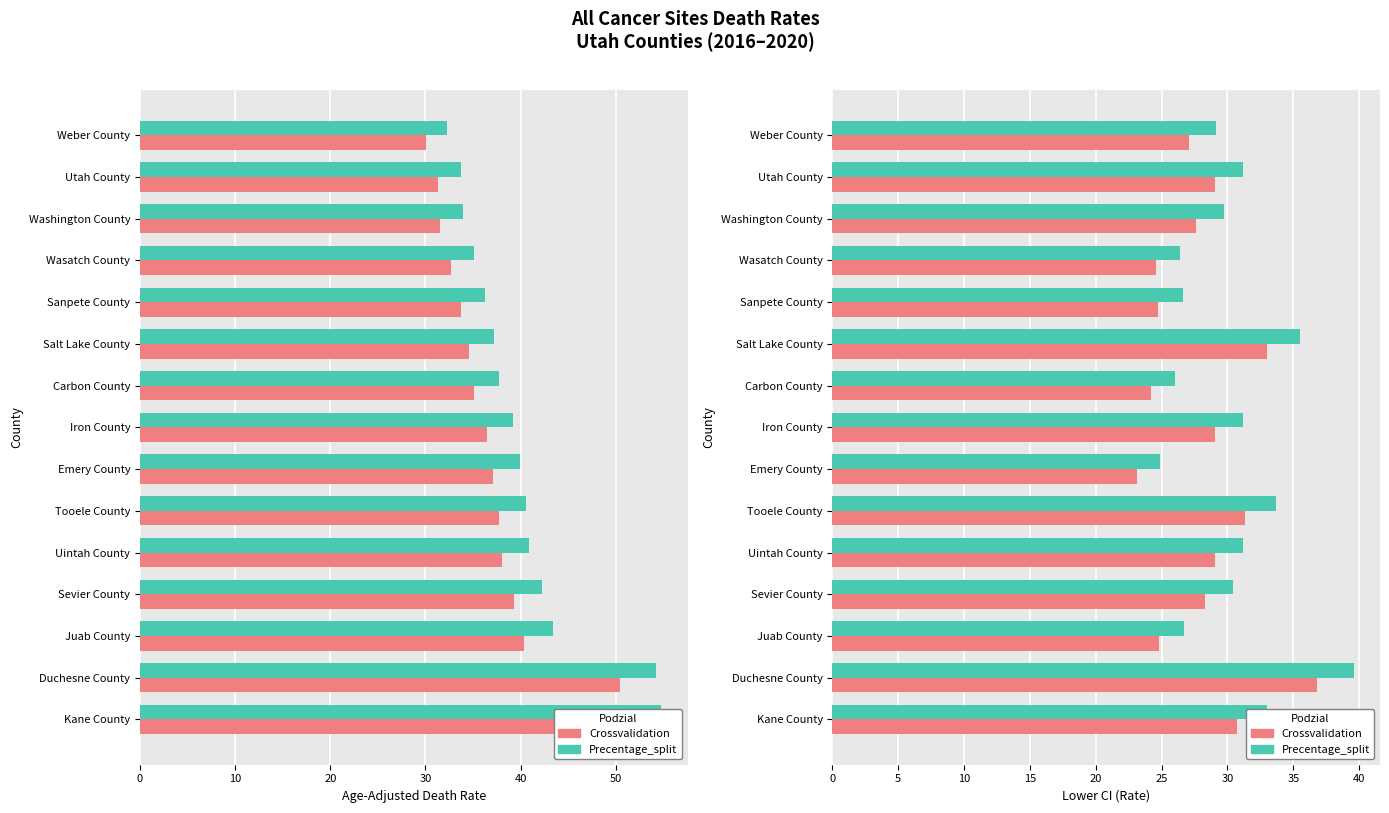

List the series in order of their overall mean, highest first.

Precentage_split, Crossvalidation